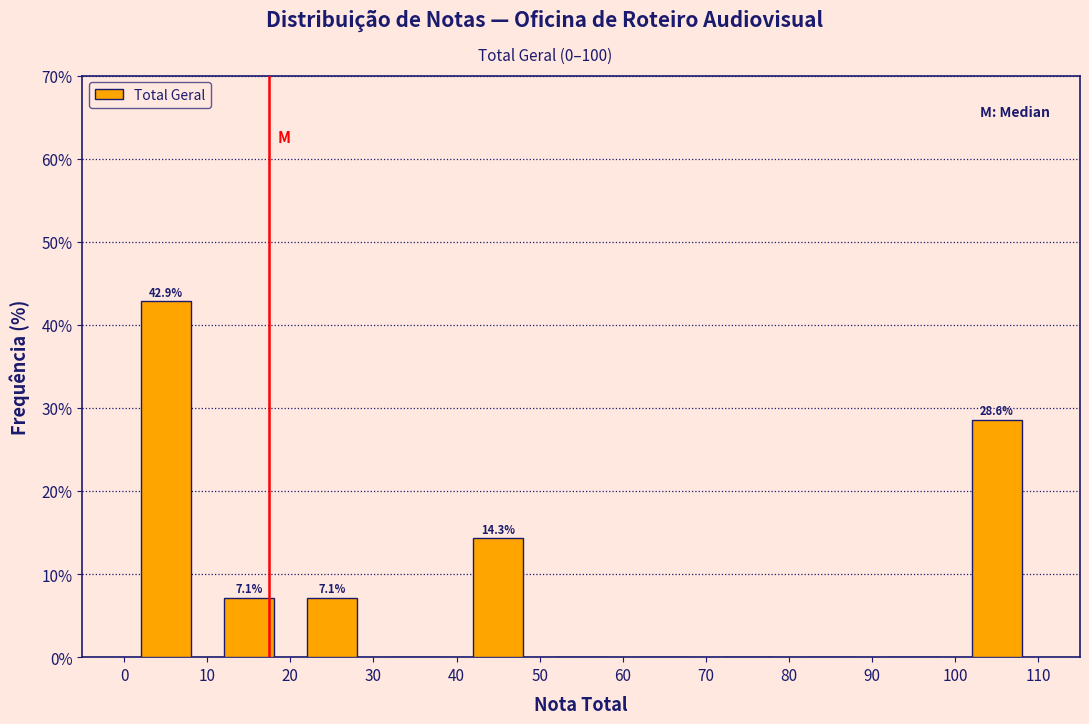

Over which range of the x-axis is the bar tallest?

0 to 10